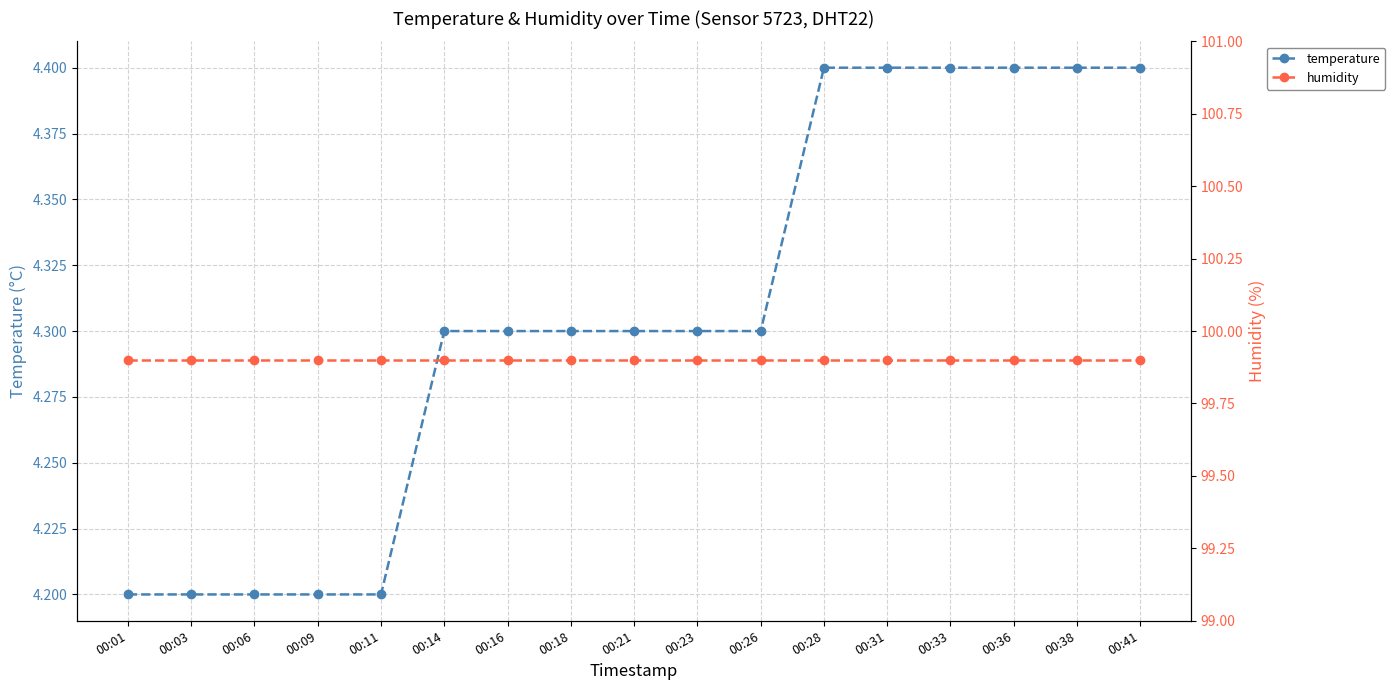

What is the sum of the humidity values at 00:38 and 00:03?

199.8